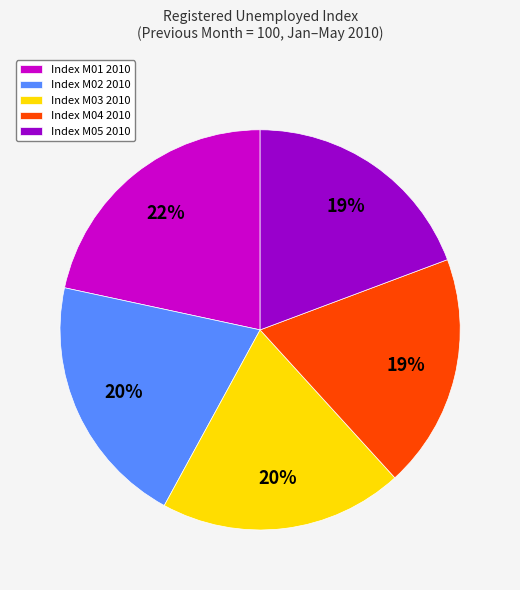

What is the largest slice in the pie chart?

Index M01 2010